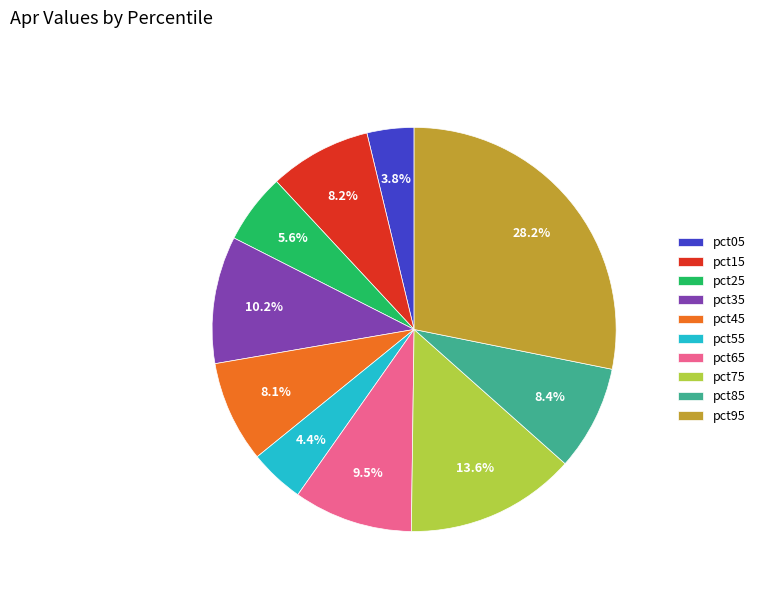

Does pct05 account for over 50% of the chart?

No